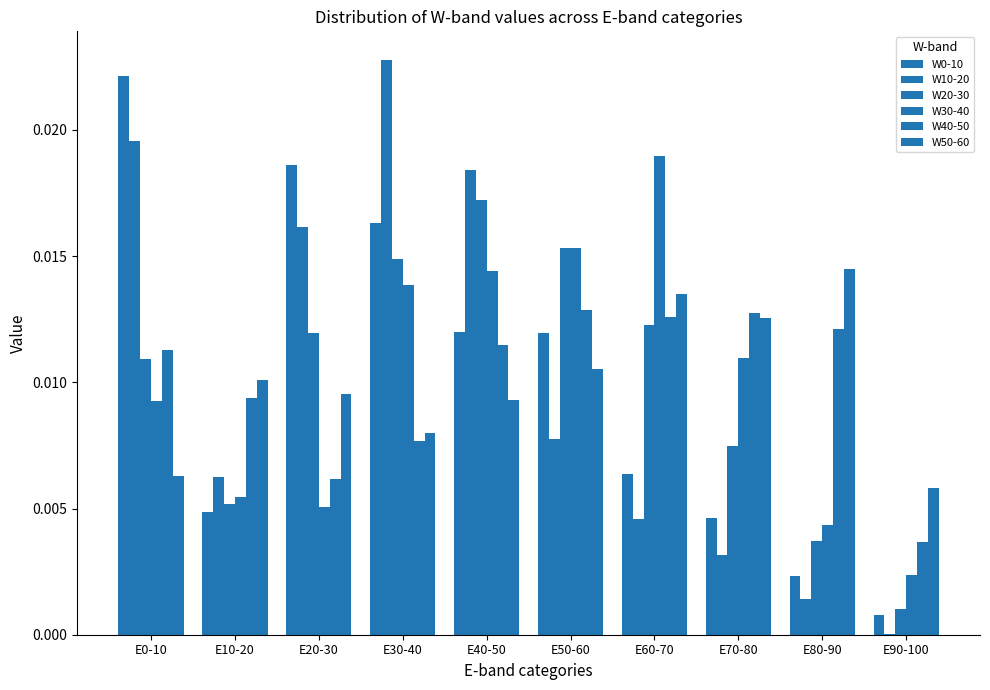

Which series has the widest spread of values?

W10-20